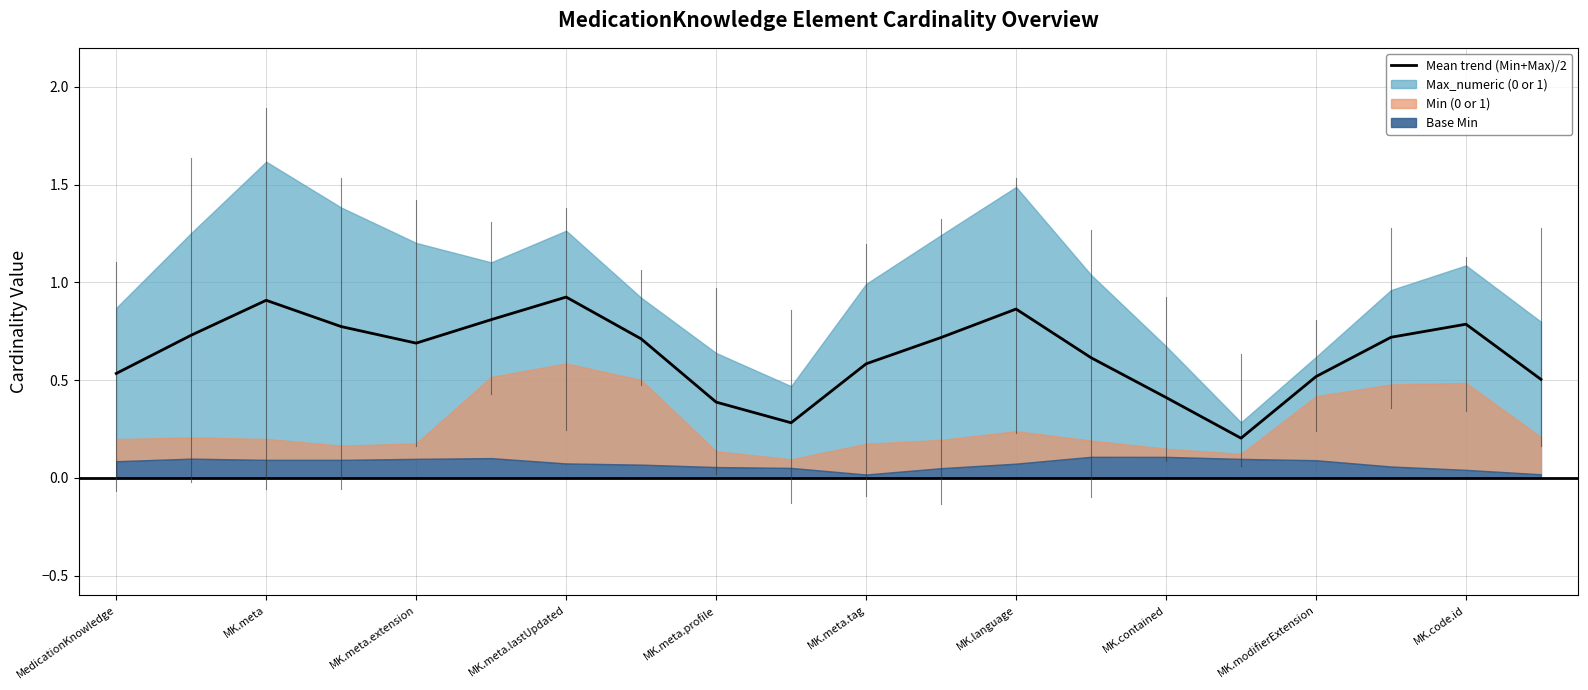

True or false: there are more than 0 points higher than both neighbors.

True